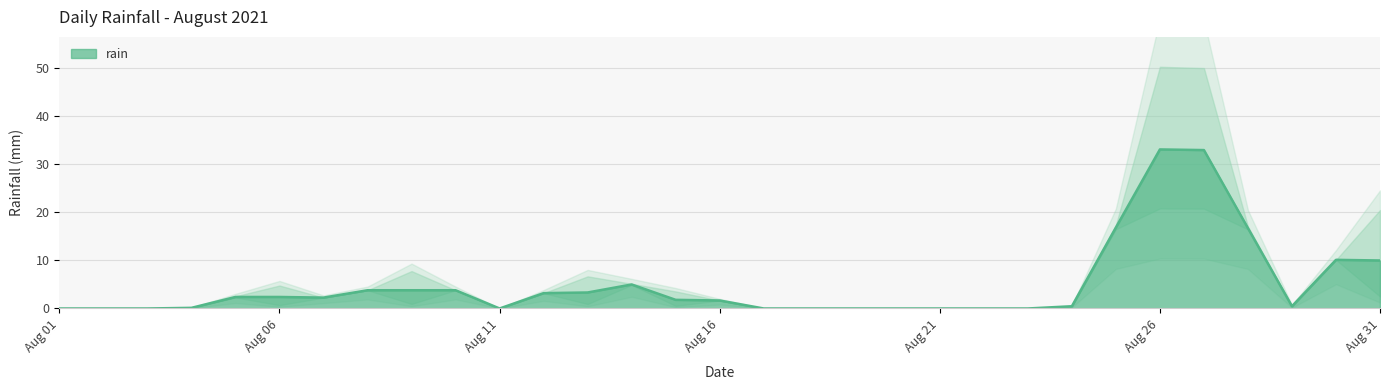

Rank the categories by value from lowest to highest.

2021-08-01, 2021-08-02, 2021-08-03, 2021-08-04, 2021-08-07, 2021-08-08, 2021-08-10, 2021-08-11, 2021-08-12, 2021-08-16, 2021-08-17, 2021-08-18, 2021-08-19, 2021-08-20, 2021-08-21, 2021-08-22, 2021-08-23, 2021-08-24, 2021-08-30, 2021-08-05, 2021-08-14, 2021-08-29, 2021-08-28, 2021-08-25, 2021-08-15, 2021-08-06, 2021-08-13, 2021-08-09, 2021-08-31, 2021-08-27, 2021-08-26